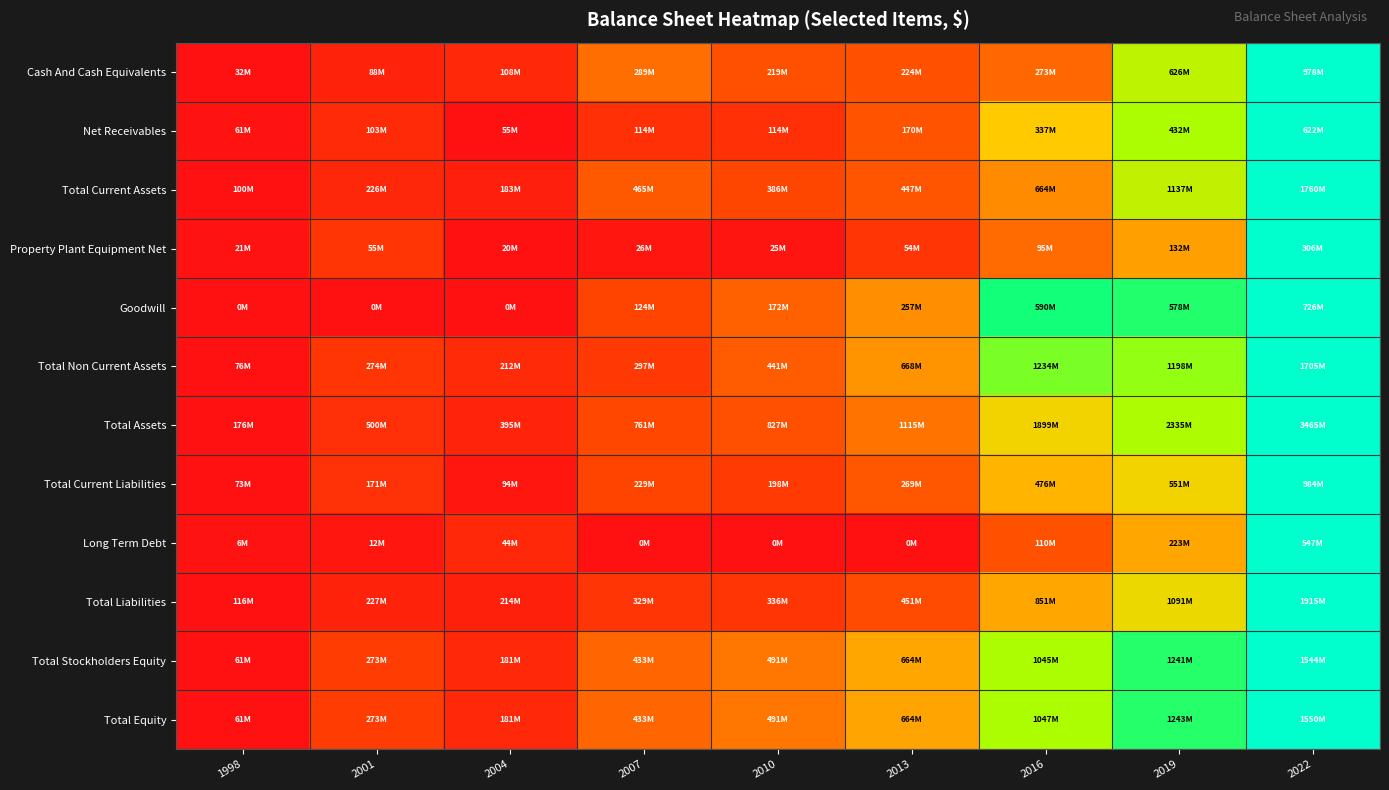

How many series are shown in this chart?

12